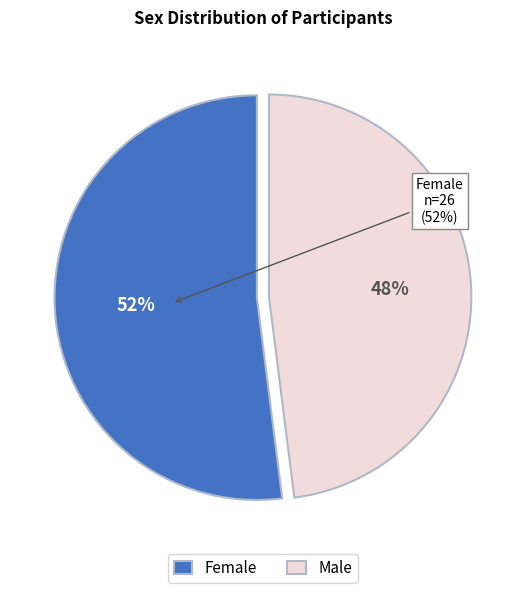

Is Male the majority of the pie?

No